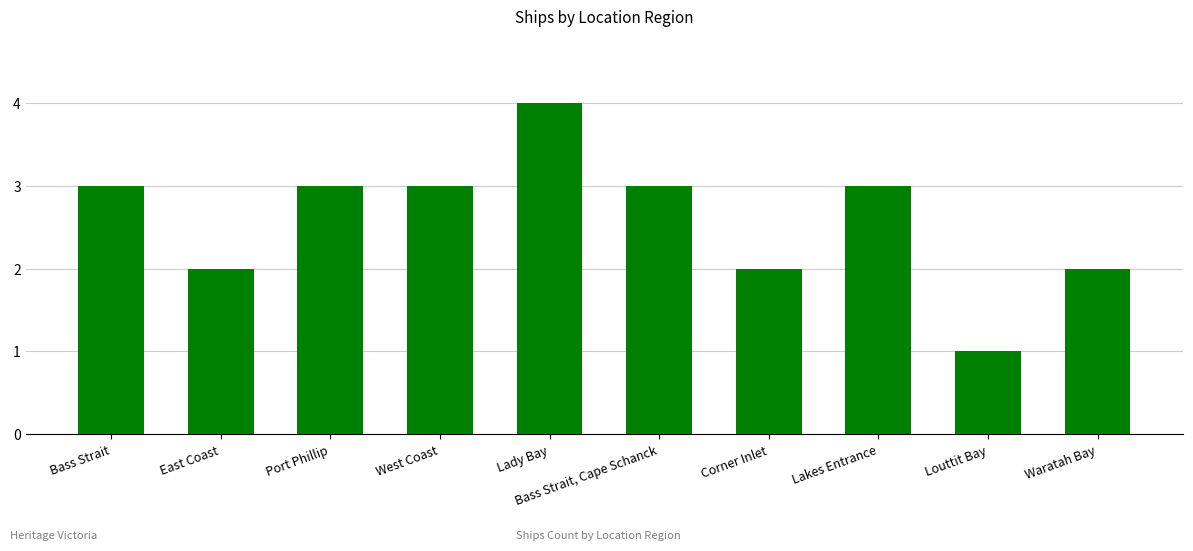

What is the difference between the second highest and second lowest values?

1